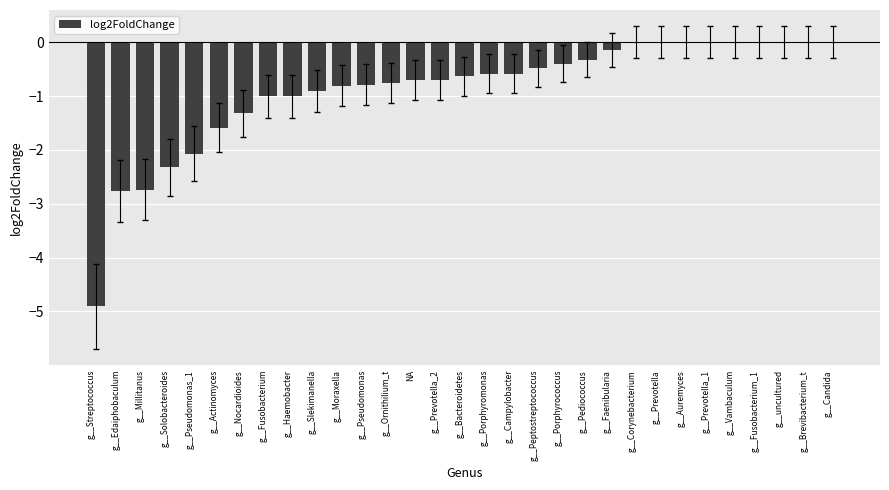

What is the sum of the values at g__Prevotella_1 and g__Solobacteroides?

-2.3